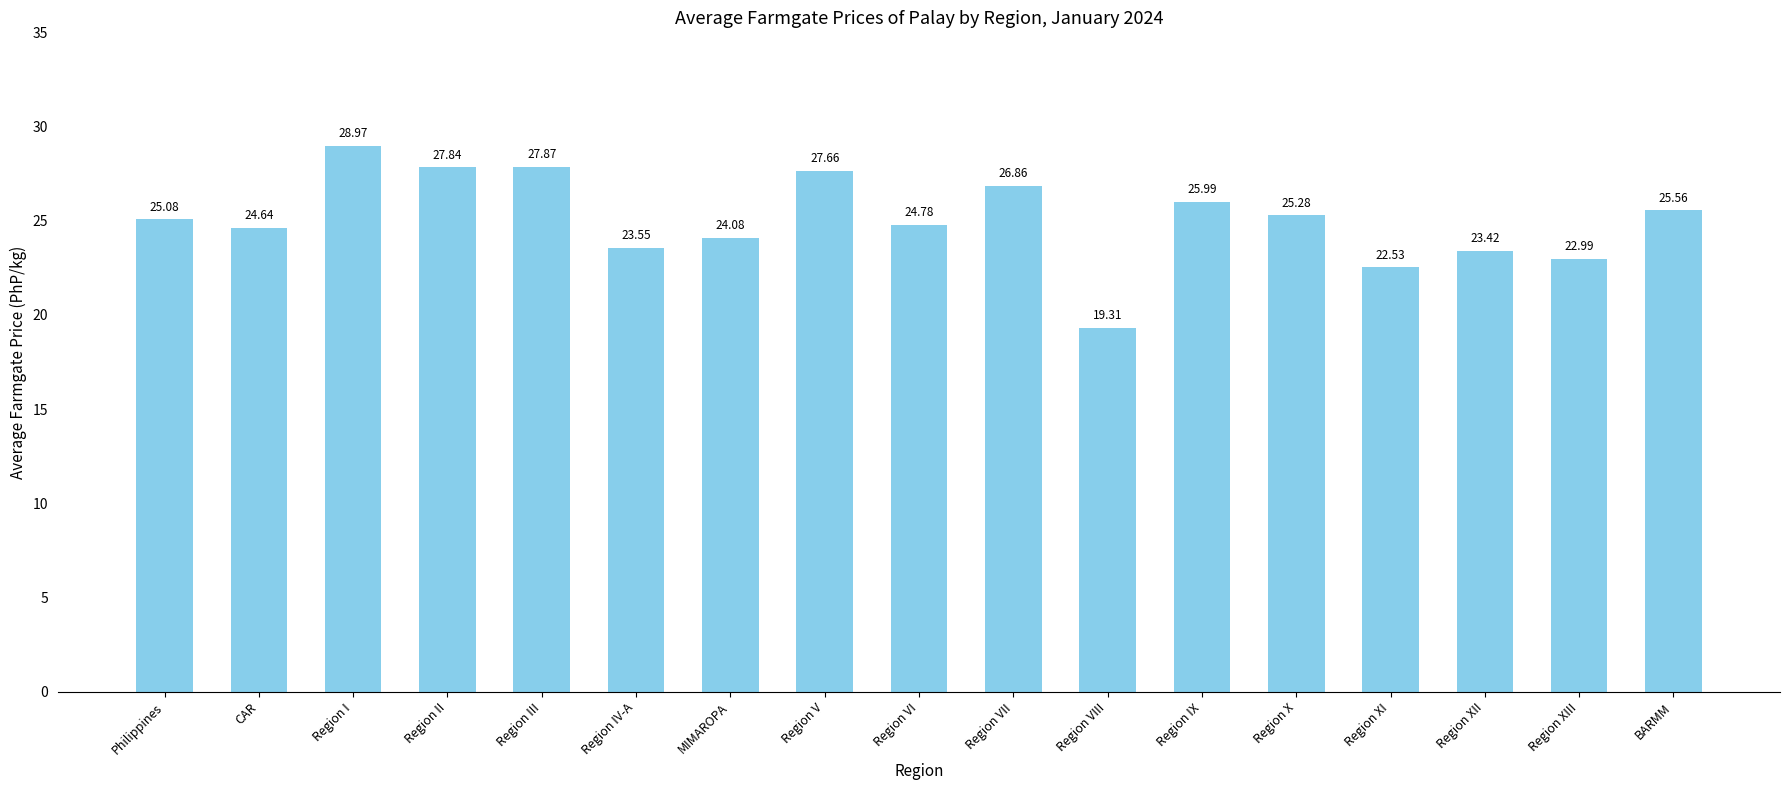

Which category has the lowest value across all series?

Region VIII